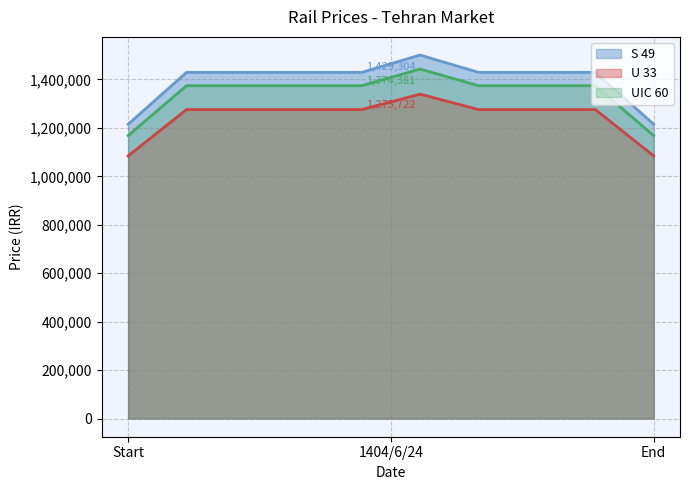

What is the spread (max minus min) of values at Start?

130544.7